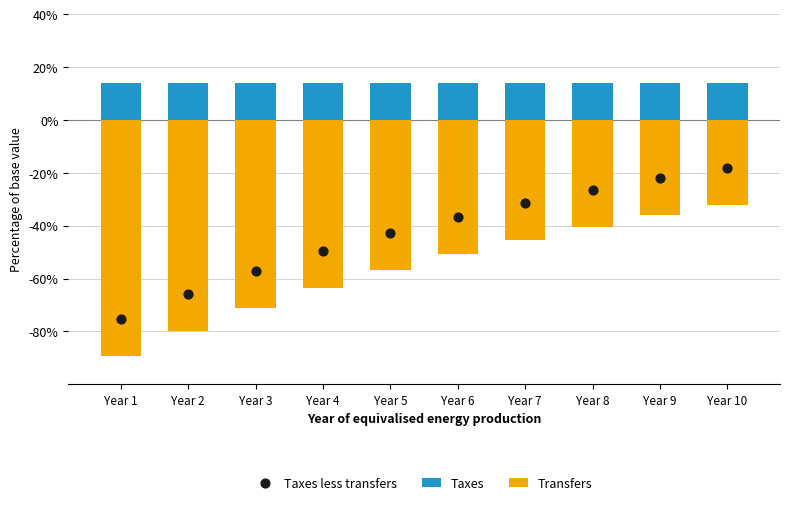

At how many categories does at least one series exceed 0?

10